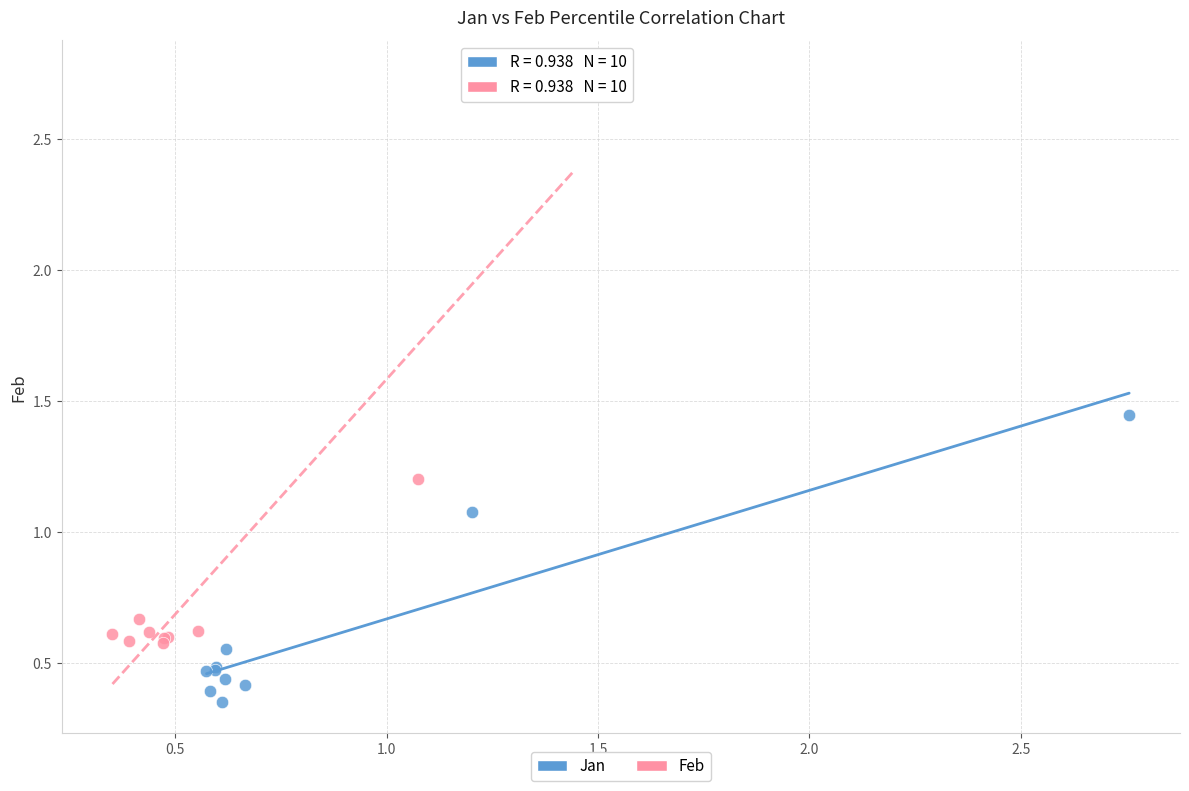

Which series reaches the minimum Y coordinate?

Jan